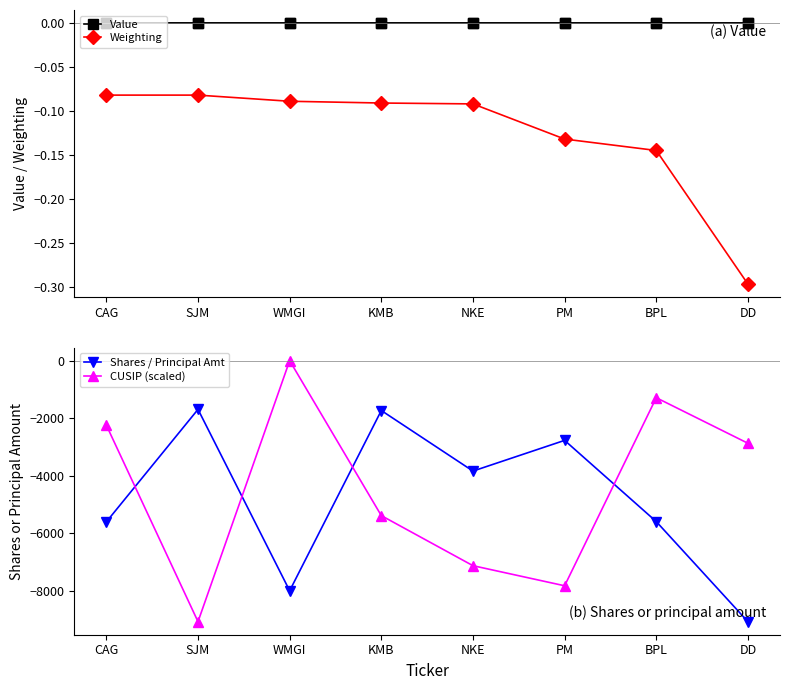

What is the lowest value of the CUSIP (scaled) series?

-9083.0